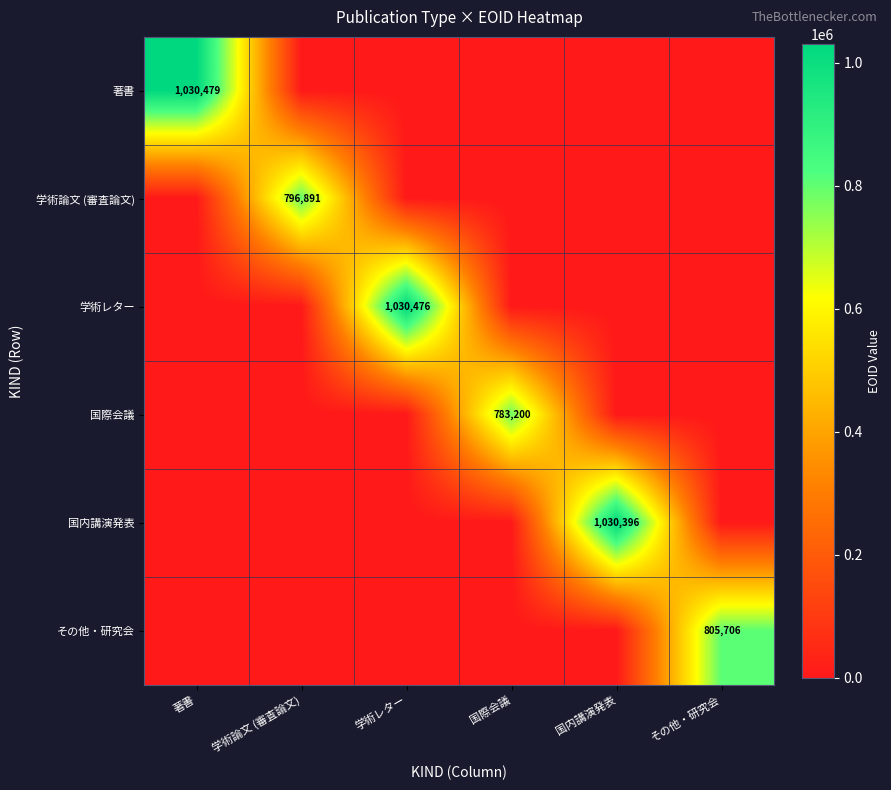

The value of 学術レター at 学術レター is 1030476. True or false?

True